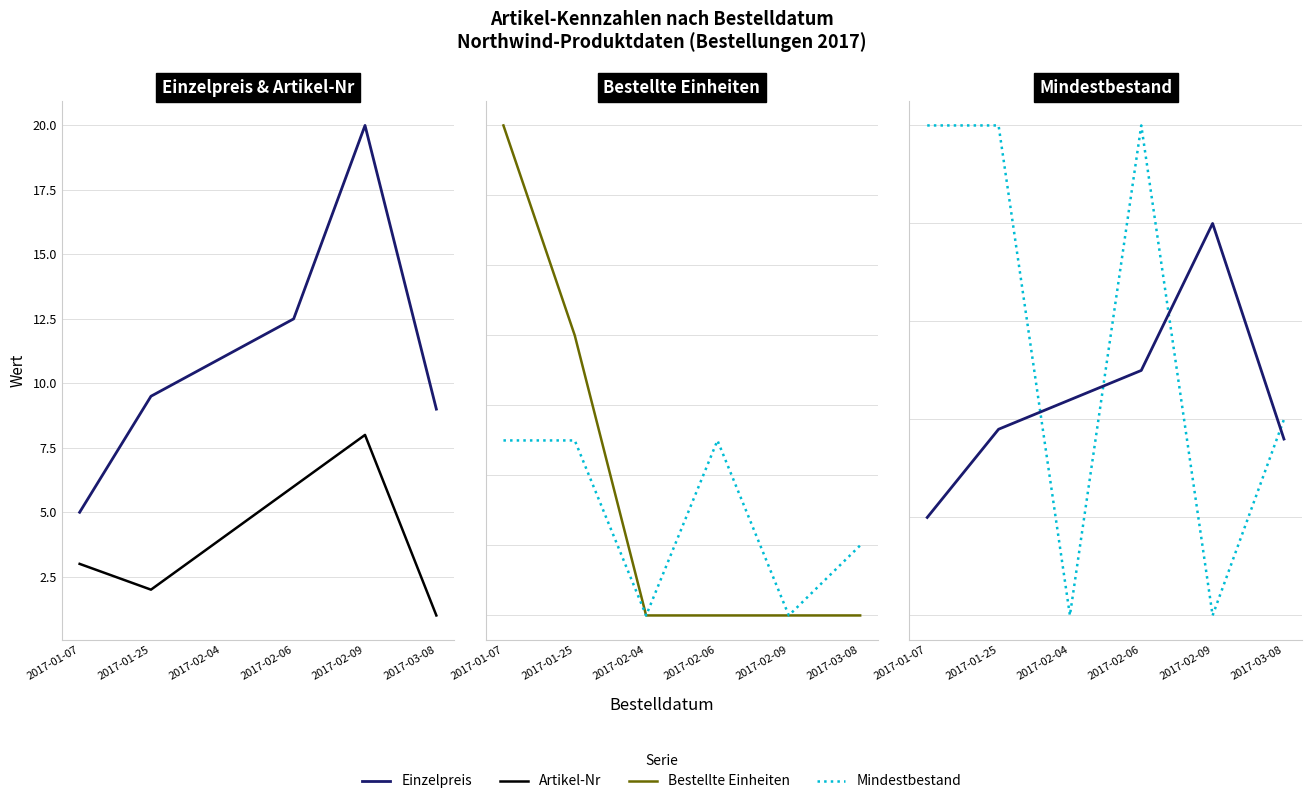

How many data points does each series have?

6